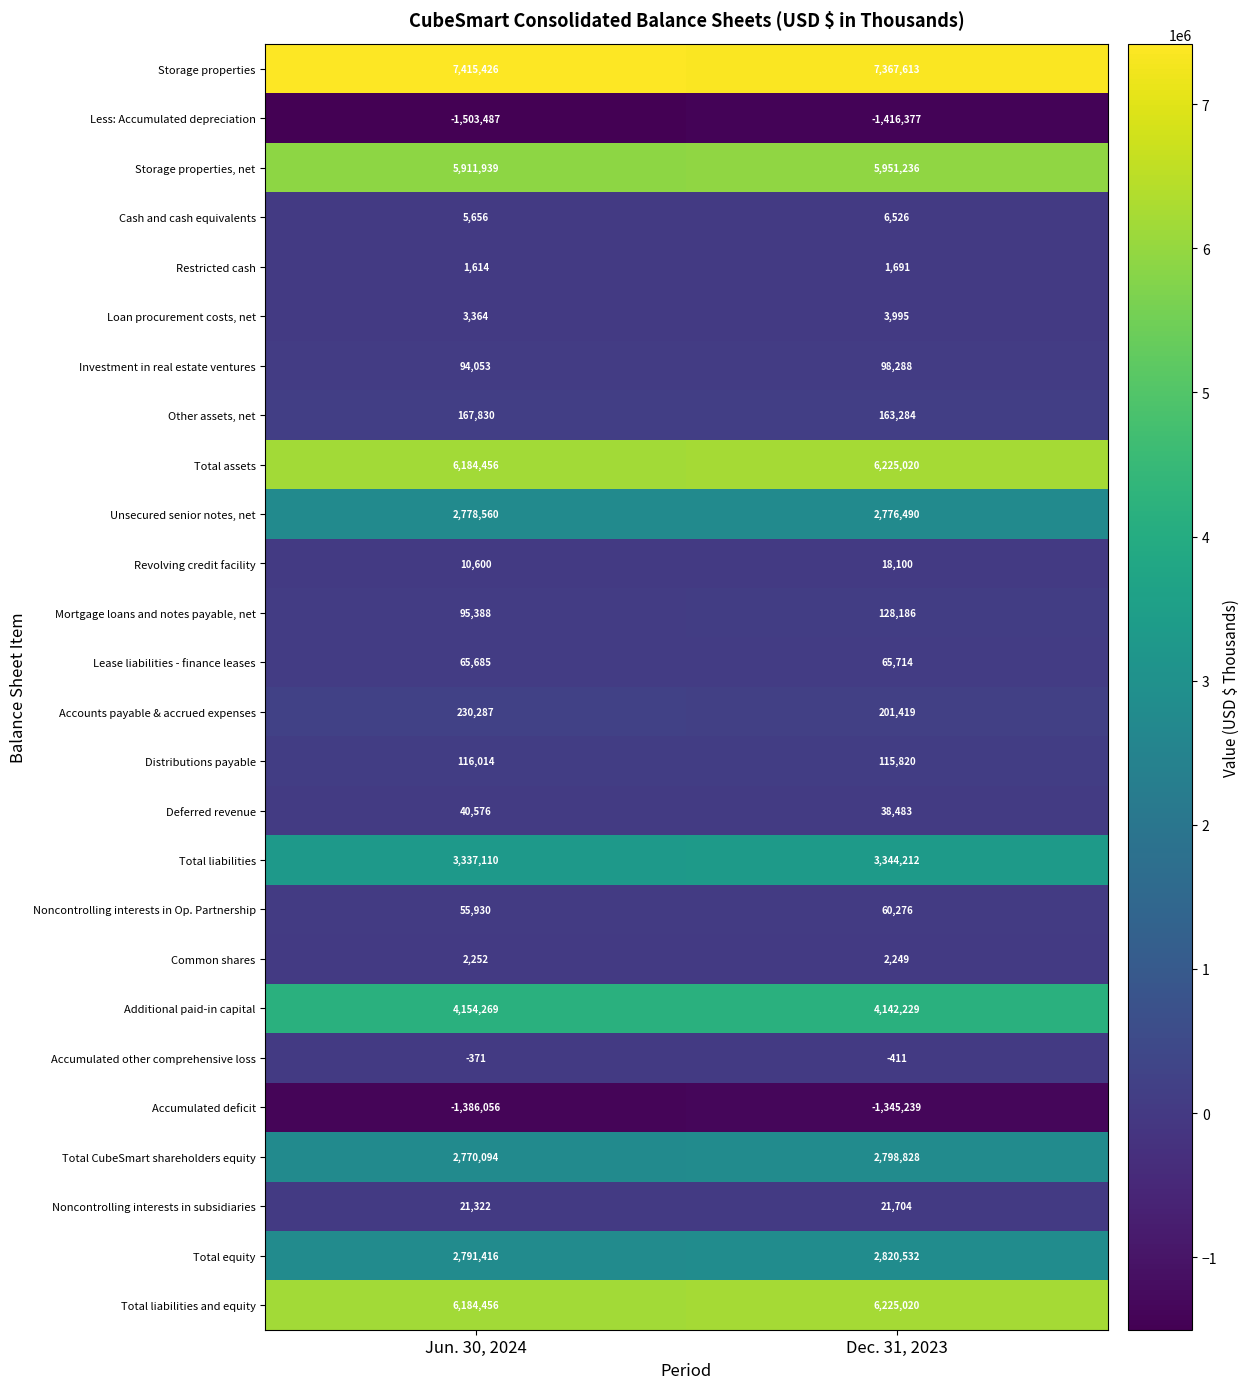

Rank the categories by Storage properties value from lowest to highest.

Dec. 31, 2023, Jun. 30, 2024